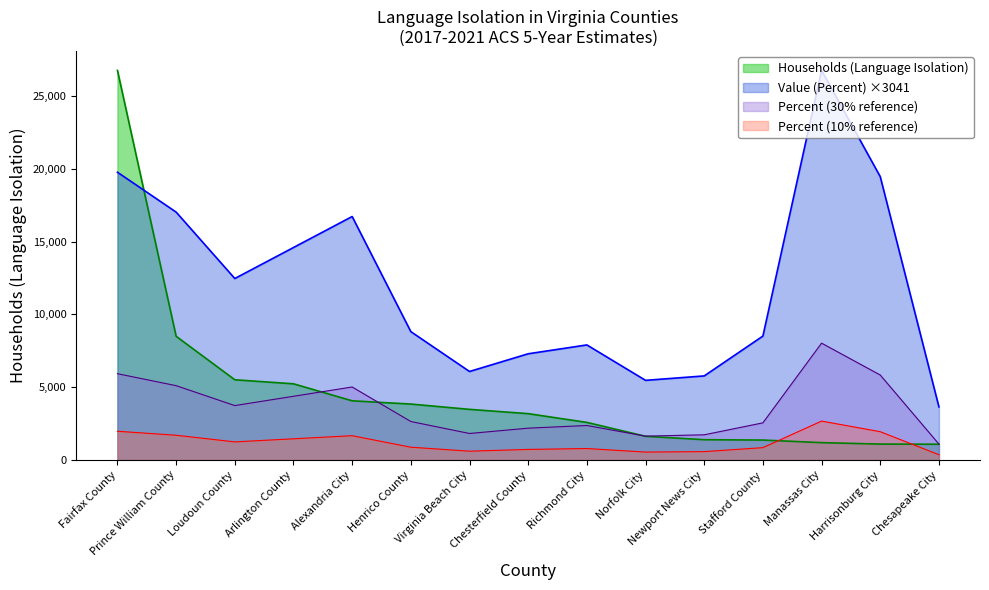

Between Virginia Beach City and Newport News City, which series saw the biggest shift?

Households (Language Isolation)